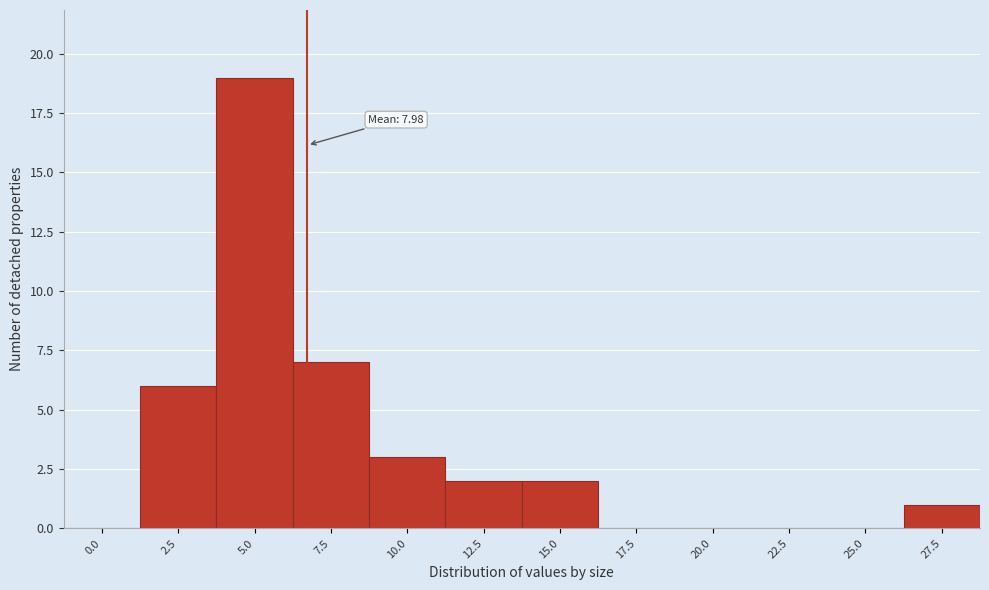

Reading right to left, list all the values displayed in this chart.

27.5=1	25.0=0	22.5=0	20.0=0	17.5=0	15.0=2	12.5=2	10.0=3	7.5=7	5.0=19	2.5=6	0.0=0